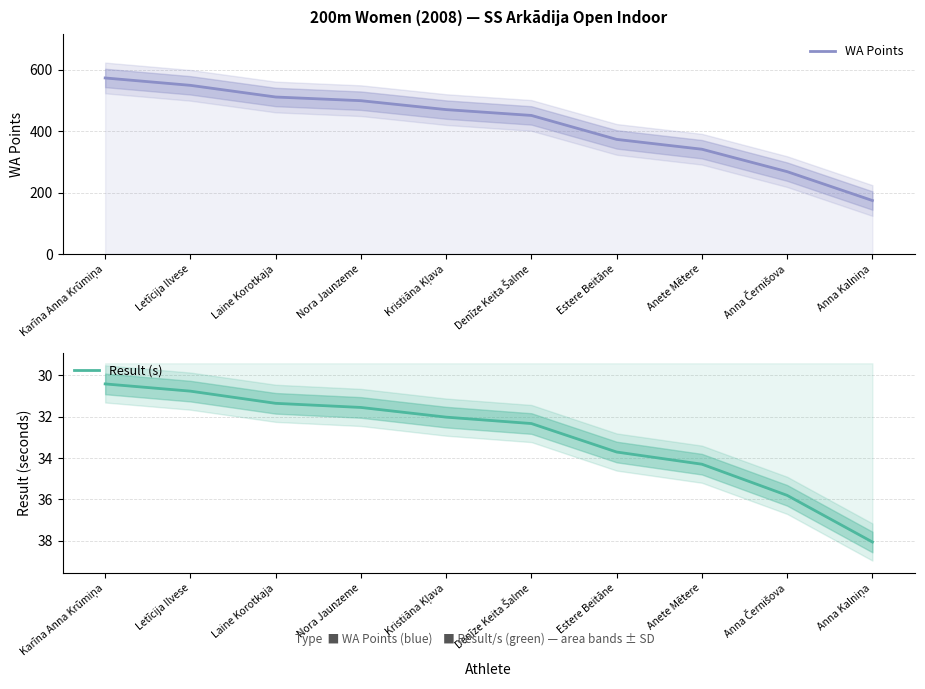

Which series has the largest range (max minus min)?

WA Points